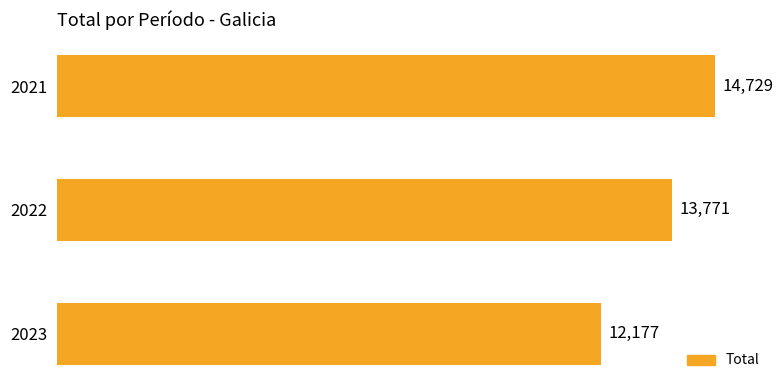

The chart shows a value of 14729 at 2021. True or false?

True